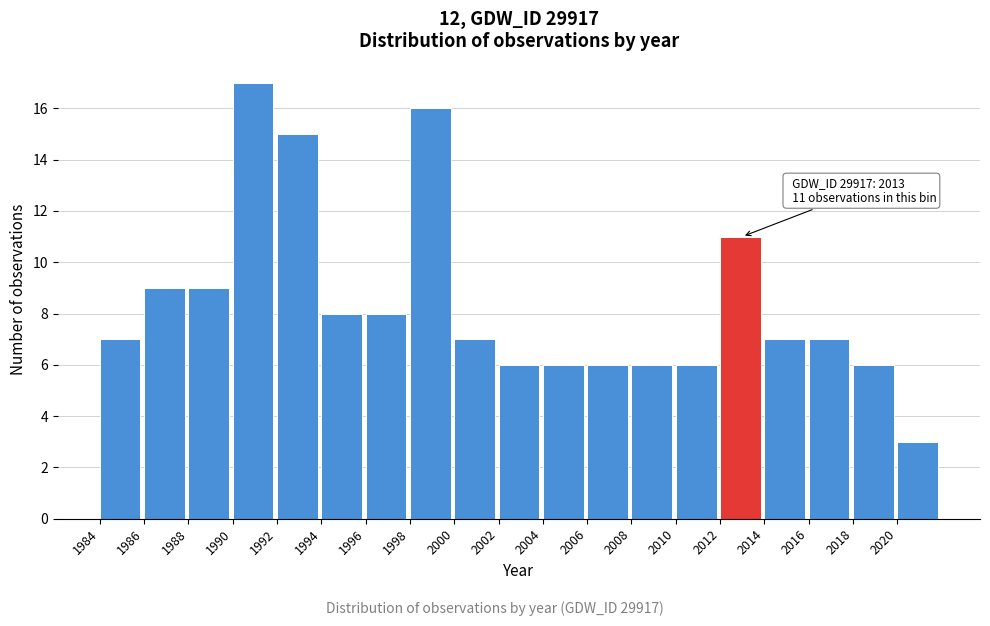

Which range on the x-axis has the tallest bar?

1990 to 1992